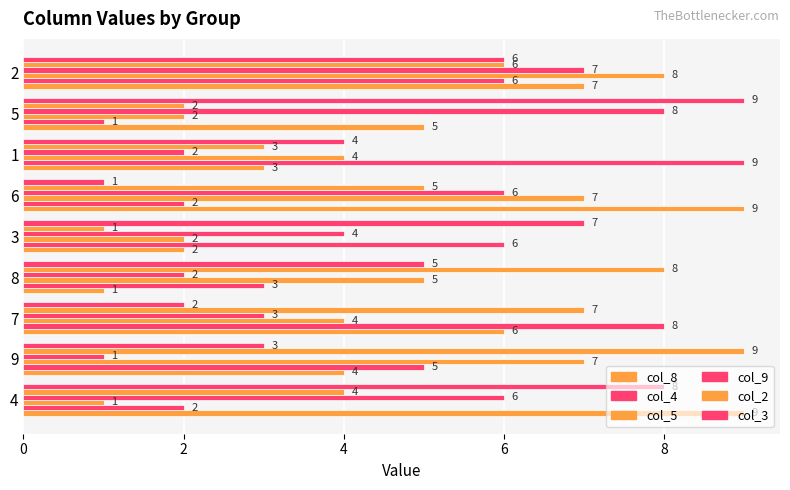

How many data points in col_3 are less than 5?

4